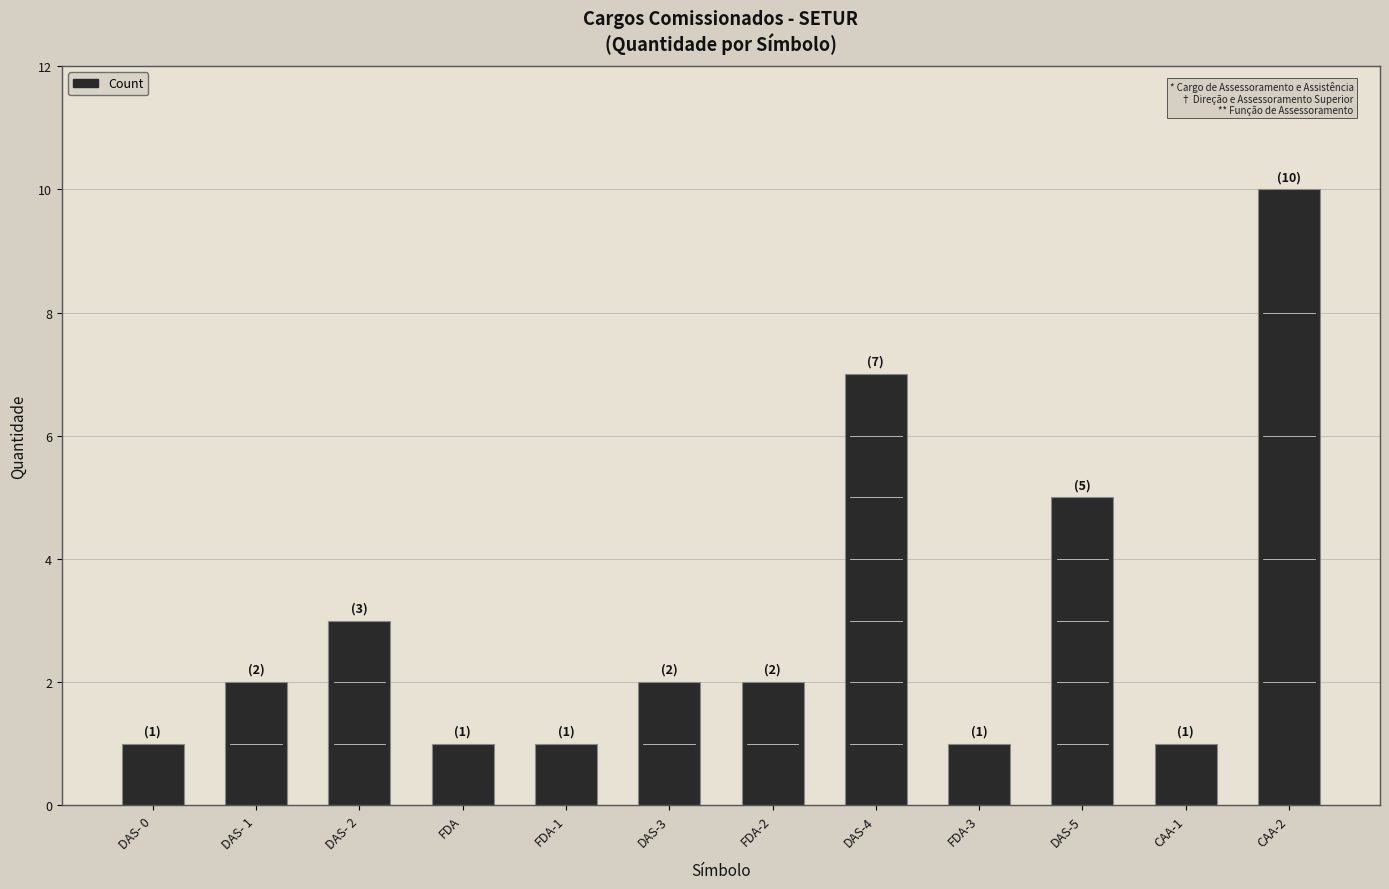

What is the label of the 12th bar from the right?

DAS- 0